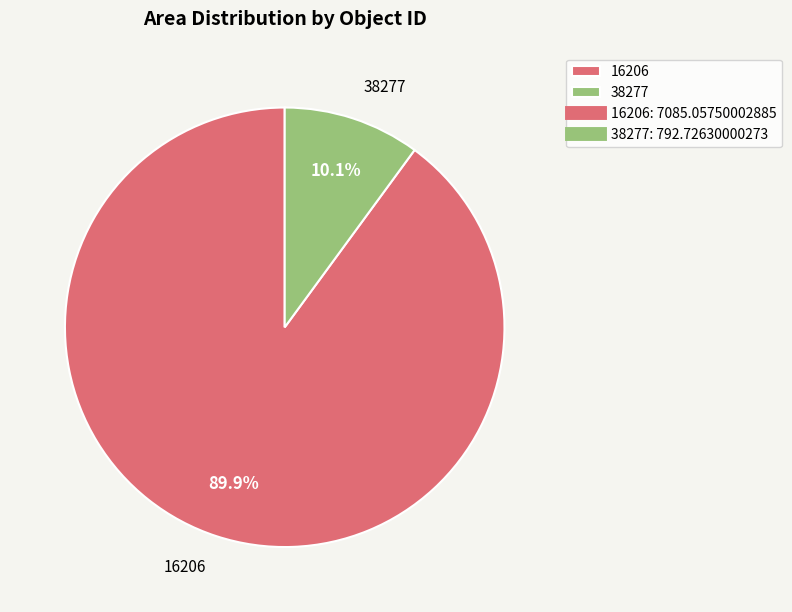

Do 16206 and 38277 together represent more than half of the pie?

Yes